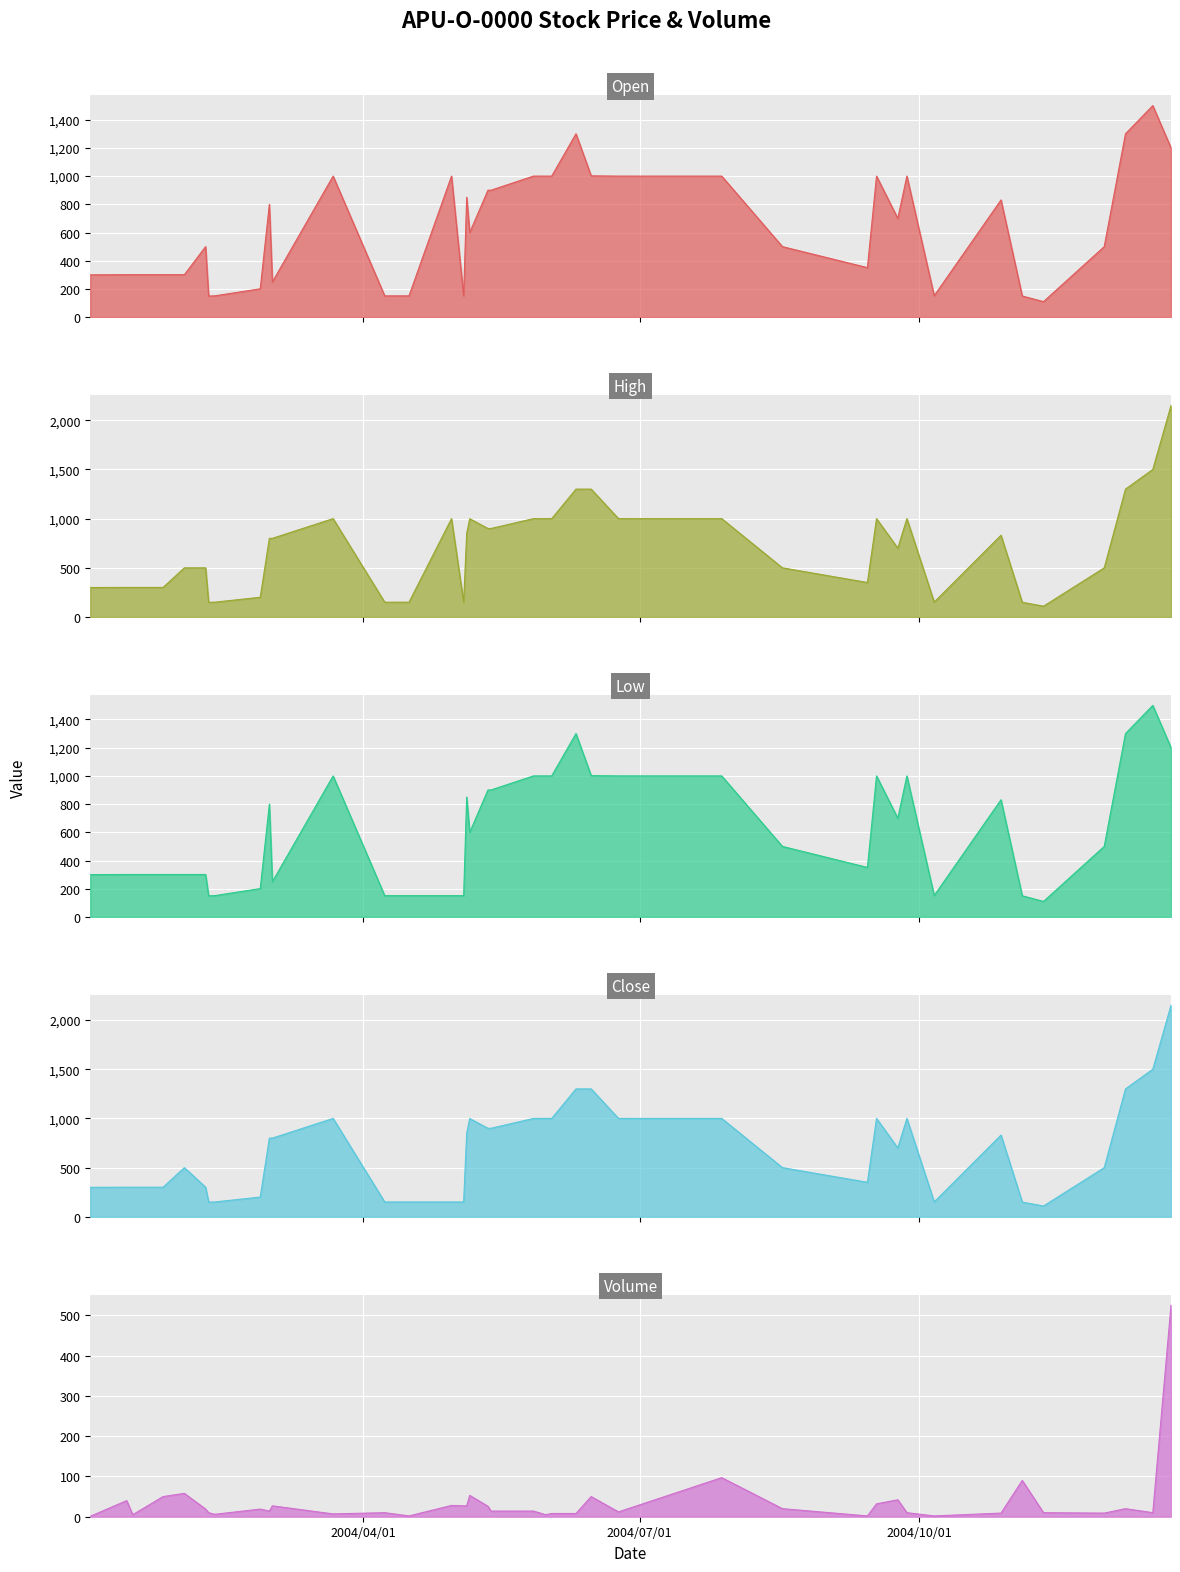

Reading right to left, extract all data points from this chart.

Open: 1200	1500	1300	500	110	150	831	152	1000	700	1000	351	500	1000	1000	1002	1300	1000	1000	1000	900	900	600	850	151	1000	151	151	1000	250	800	201	151	150	500	301	301	301	301	300
High: 2150	1500	1300	500	110	150	831	152	1000	700	1000	351	500	1000	1000	1300	1300	1000	1000	1000	900	900	999	850	151	1000	151	151	1000	800	800	201	151	150	500	500	301	301	301	300
Low: 1200	1500	1300	500	110	150	831	152	1000	700	1000	351	500	1000	1000	1002	1300	1000	1000	1000	900	900	600	850	151	151	151	151	1000	250	800	201	151	150	301	301	301	301	301	300
Close: 2150	1500	1300	500	110	150	831	152	1000	700	1000	351	500	1000	1000	1300	1300	1000	1000	1000	900	900	999	850	151	151	151	151	1000	800	800	201	151	150	301	500	301	301	301	300
Volume: 525	10	20	9	10	90	9	2	10	42	32	2	20	97	12	50	8	8	5	14	14	26	53	27	27	28	2	10	7	27	14	19	6	10	19	58	50	5	40	1